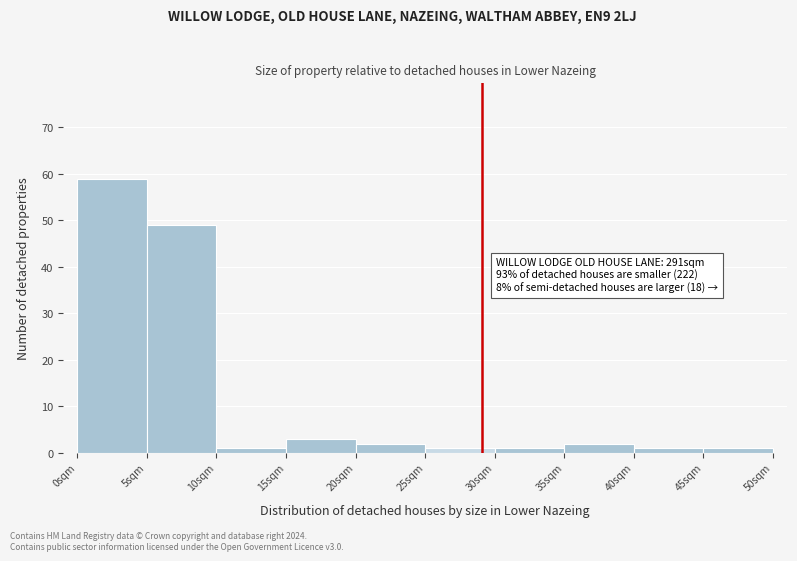

Which range on the x-axis has the tallest bar?

0 to 5